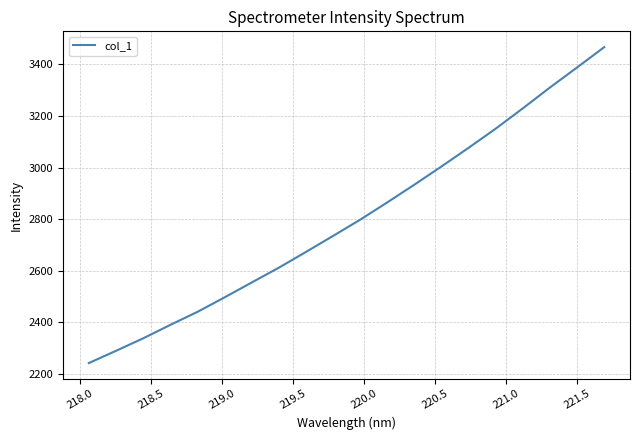

What is the difference between the maximum and minimum values?

1223.3